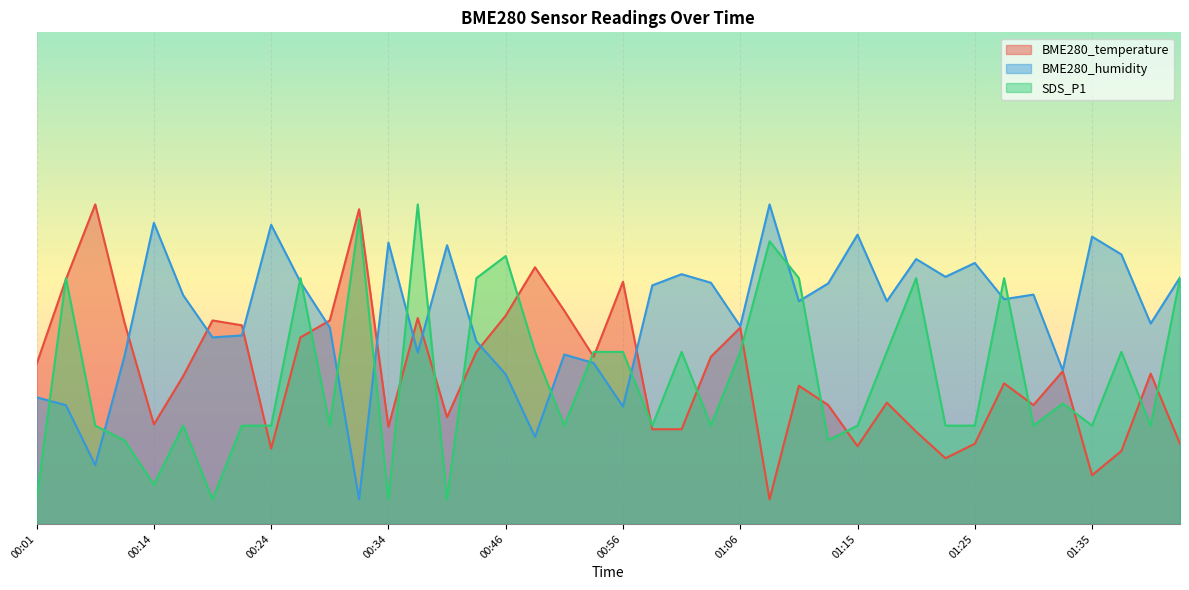

Reading left to right, what are all the values shown in this chart?

BME280_temperature: 32.5	49.8	65.0	40.9	20.2	30.1	41.4	40.4	15.3	38.0	41.4	64.0	19.8	41.9	21.7	35.0	42.4	52.2	43.4	34.0	49.3	19.3	19.3	34.0	39.9	5.0	28.1	24.2	15.8	24.7	18.8	13.4	16.3	28.6	24.2	31.1	9.9	14.8	30.6	16.3
BME280_humidity: 25.8	24.2	12.0	34.2	61.2	46.5	37.9	38.3	60.8	49.2	40.0	5.0	57.2	34.9	56.7	37.1	30.4	17.7	34.5	32.7	23.9	48.5	50.8	49.1	40.2	65.0	45.3	48.9	58.8	45.3	53.9	50.3	53.1	45.7	46.7	31.3	58.4	54.8	40.8	50.1
SDS_P1: 5.0	50.0	20.0	17.0	8.0	20.0	5.0	20.0	20.0	50.0	20.0	62.0	5.0	65.0	5.0	50.0	54.5	35.0	20.0	35.0	35.0	20.0	35.0	20.0	35.0	57.5	50.0	17.0	20.0	35.0	50.0	20.0	20.0	50.0	20.0	24.5	20.0	35.0	20.0	50.0